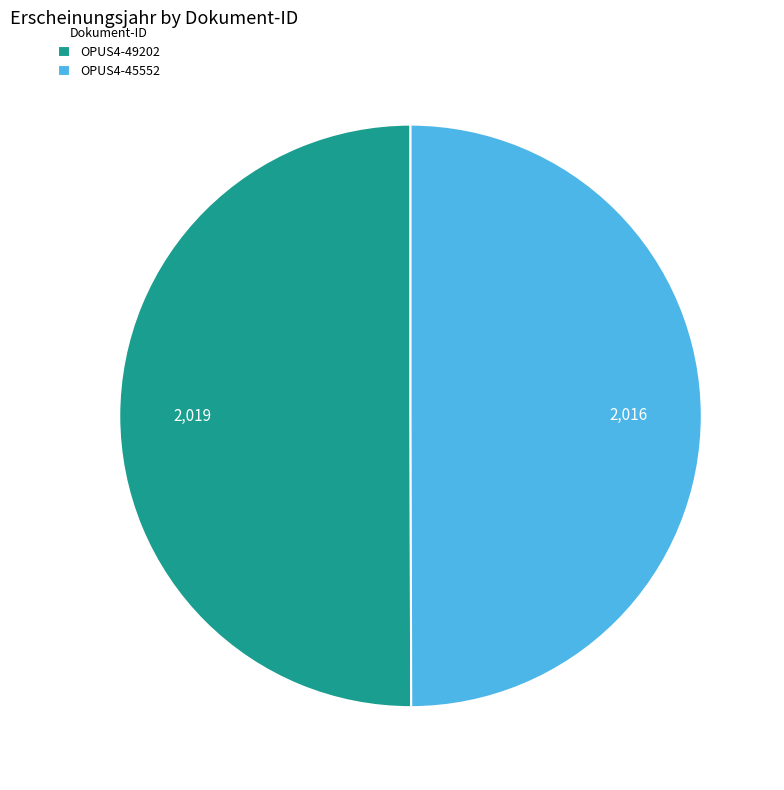

Count the number of slices in the pie.

2